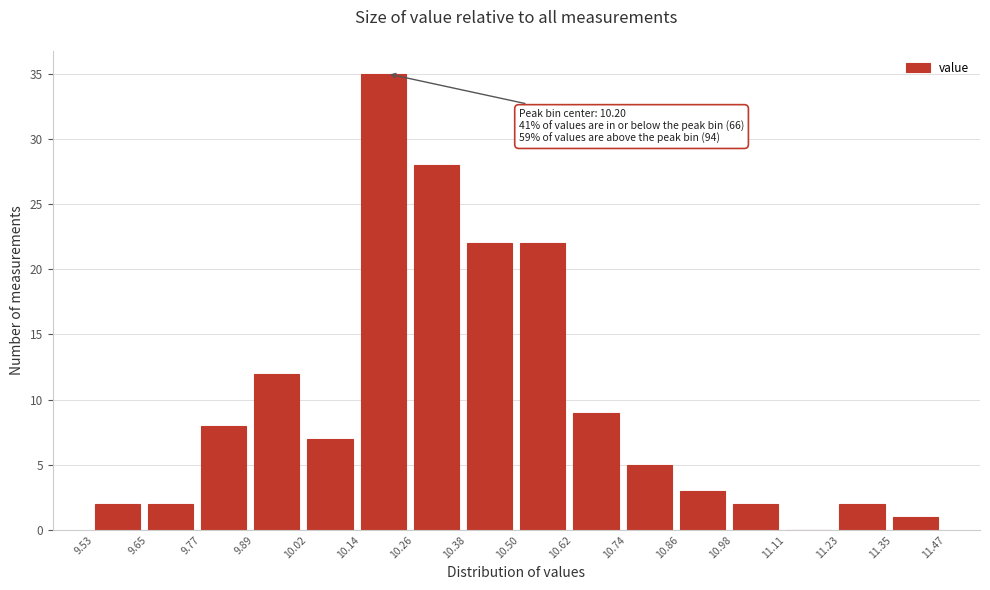

Which range on the x-axis has the tallest bar?

10.14 to 10.26